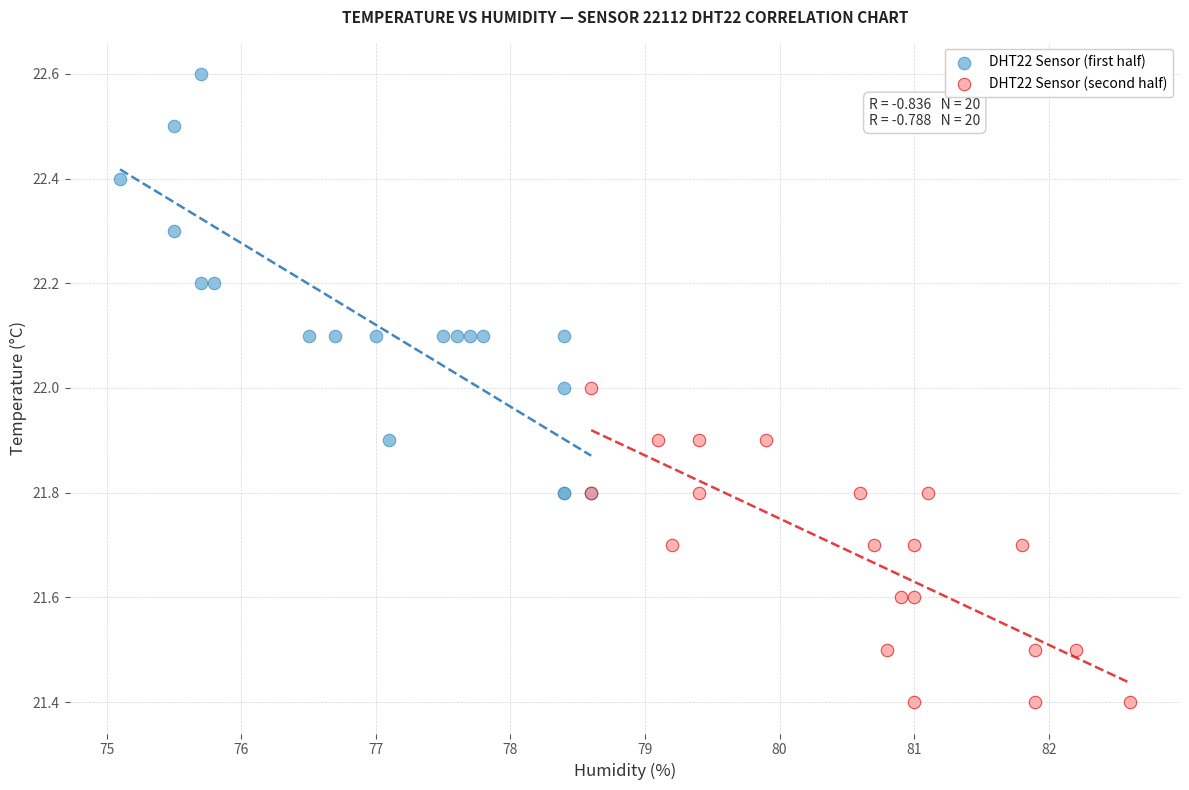

What are all the series names shown in the legend?

DHT22 Sensor (first half), DHT22 Sensor (second half)